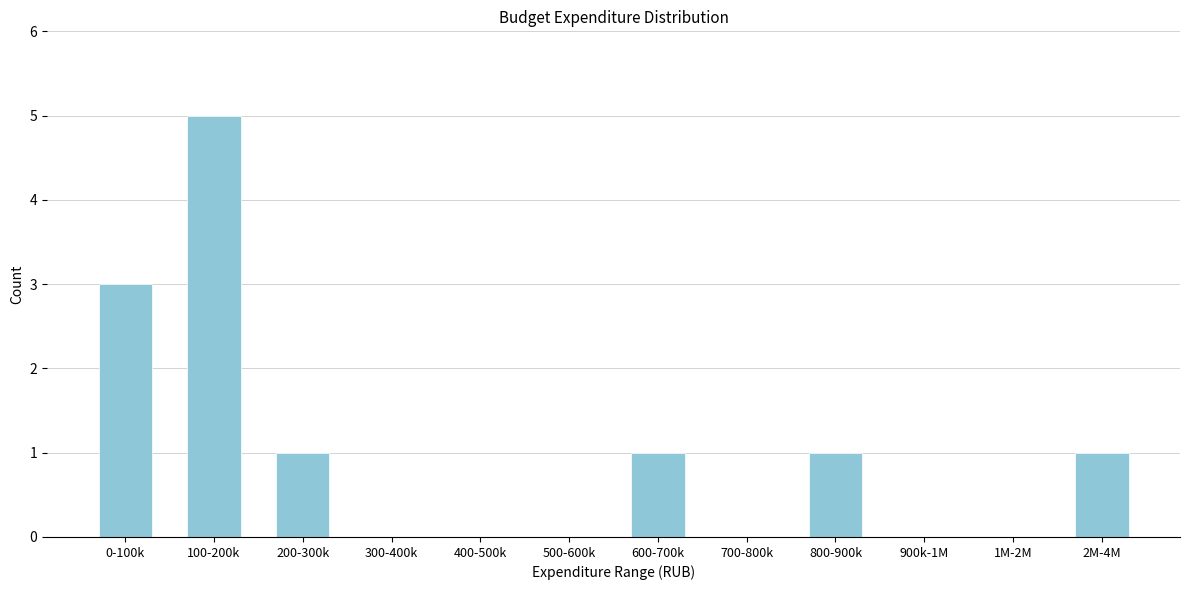

Reading left to right, extract all data points from this chart.

0-100k=3	100-200k=5	200-300k=1	300-400k=0	400-500k=0	500-600k=0	600-700k=1	700-800k=0	800-900k=1	900k-1M=0	1M-2M=0	2M-4M=1